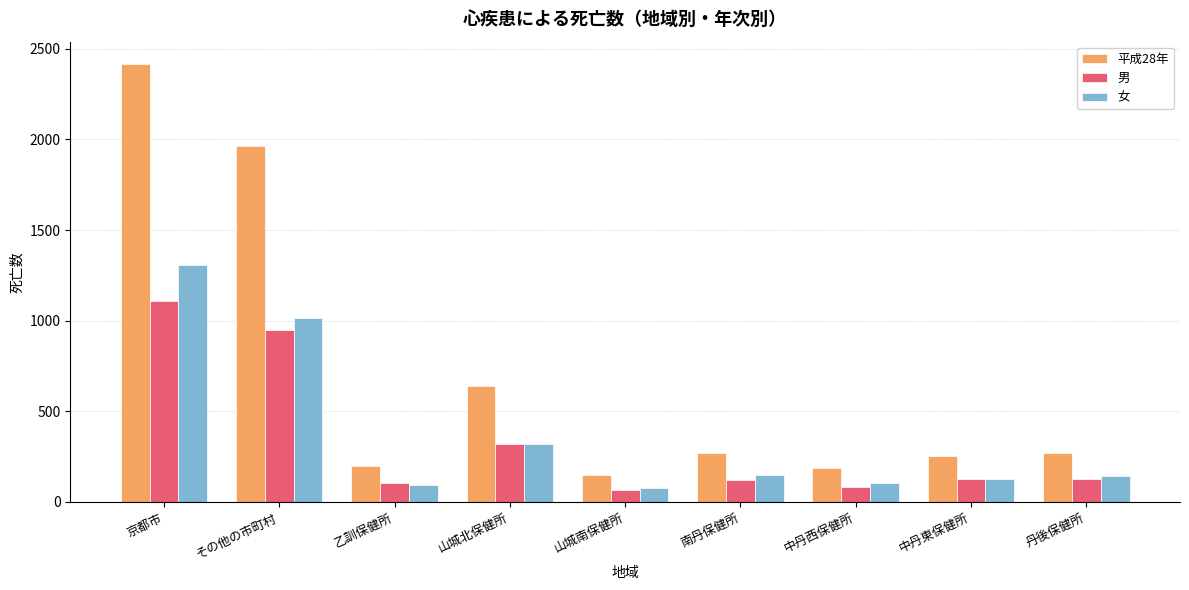

Rank the series by their maximum value, from lowest to highest.

男, 女, 平成28年